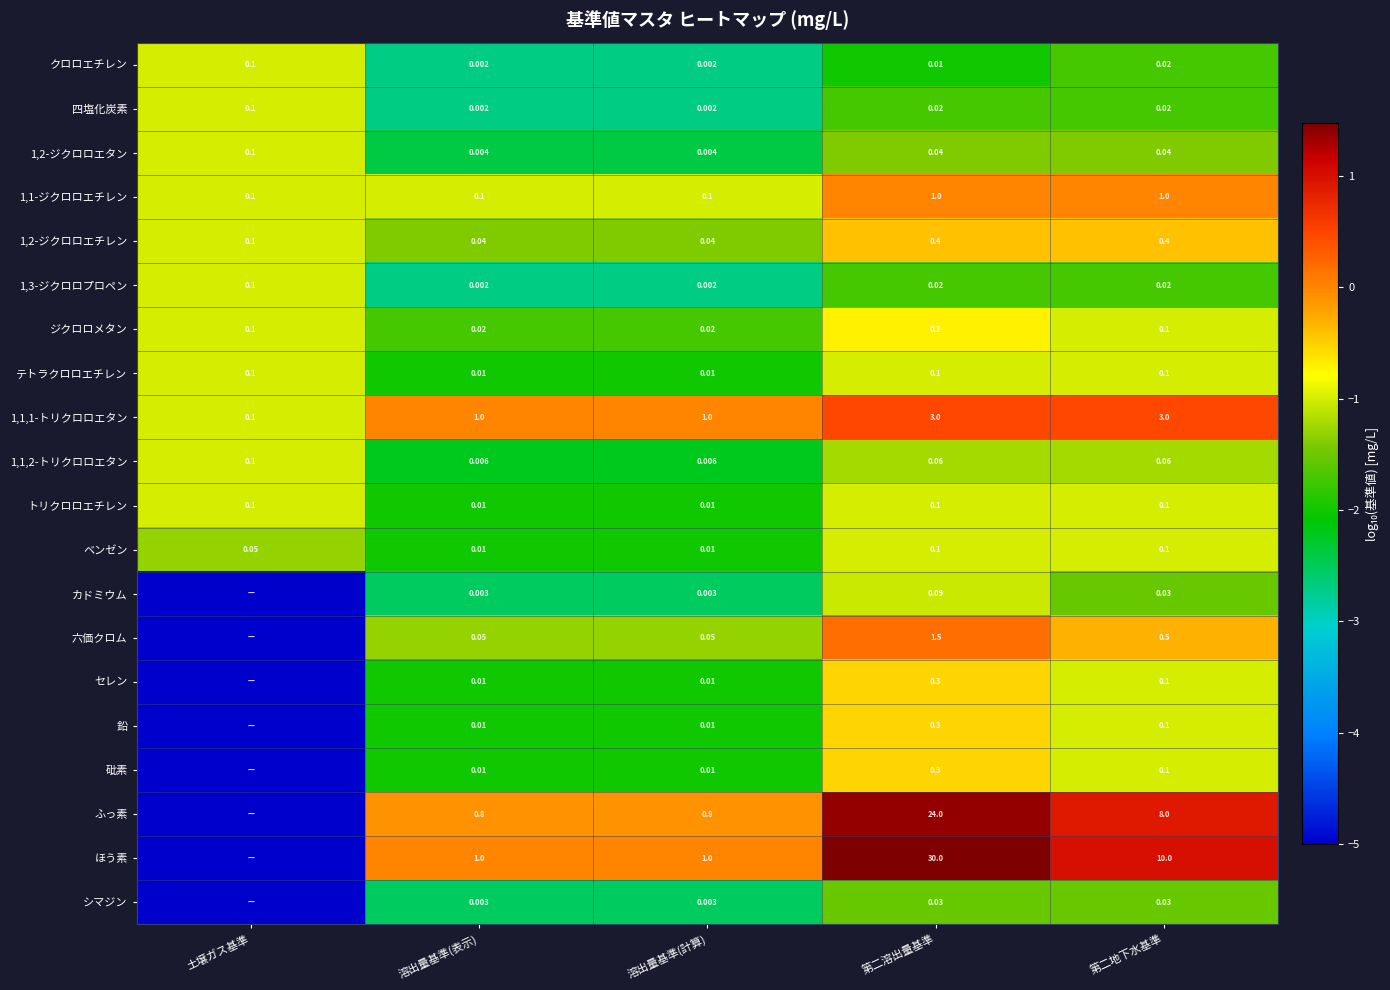

Between 第二溶出量基準 and 第二地下水基準, which series saw the biggest shift?

ほう素